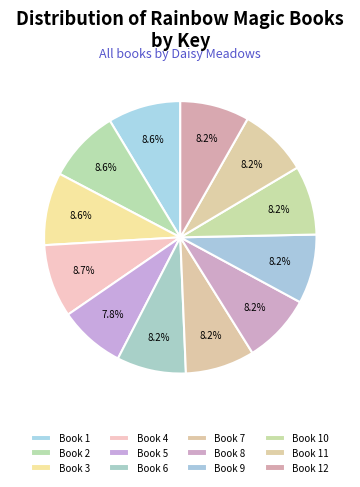

Is there a majority slice in this chart?

No